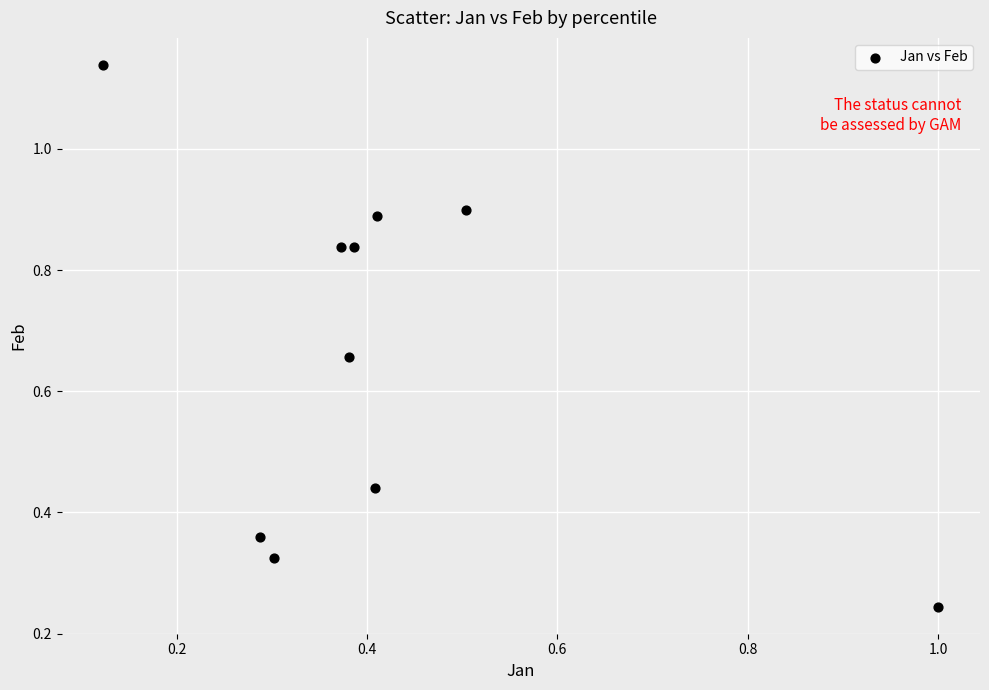

Count the number of points in this scatter plot.

10